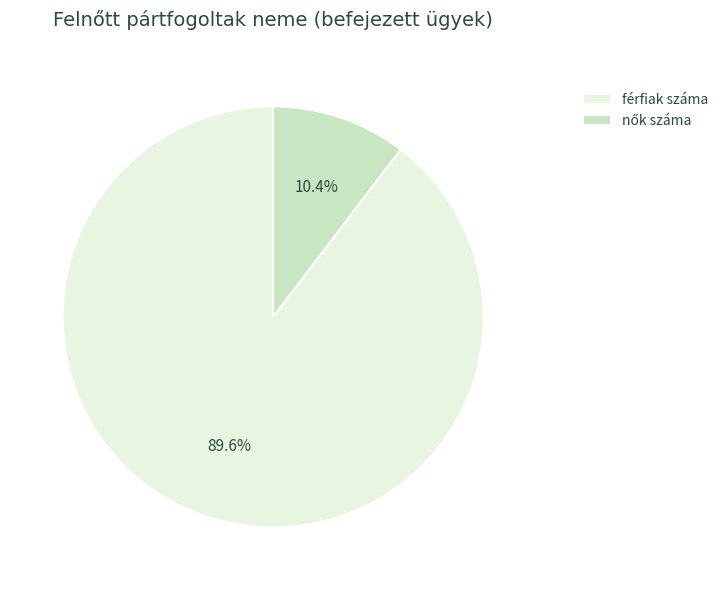

What percentage is NOT represented by férfiak száma?

10.4%